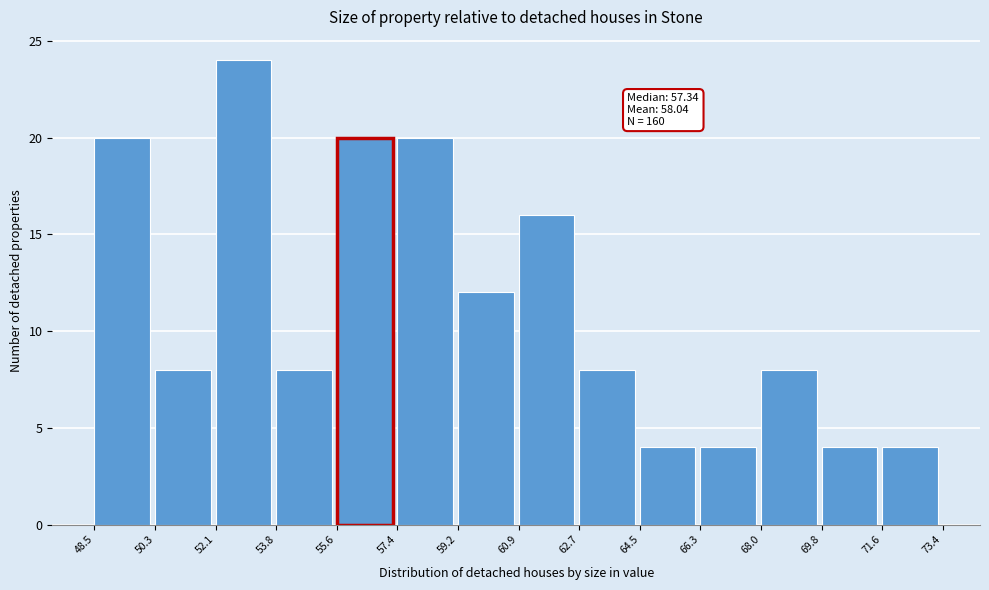

Over which range of the x-axis is the bar tallest?

52.1 to 53.8